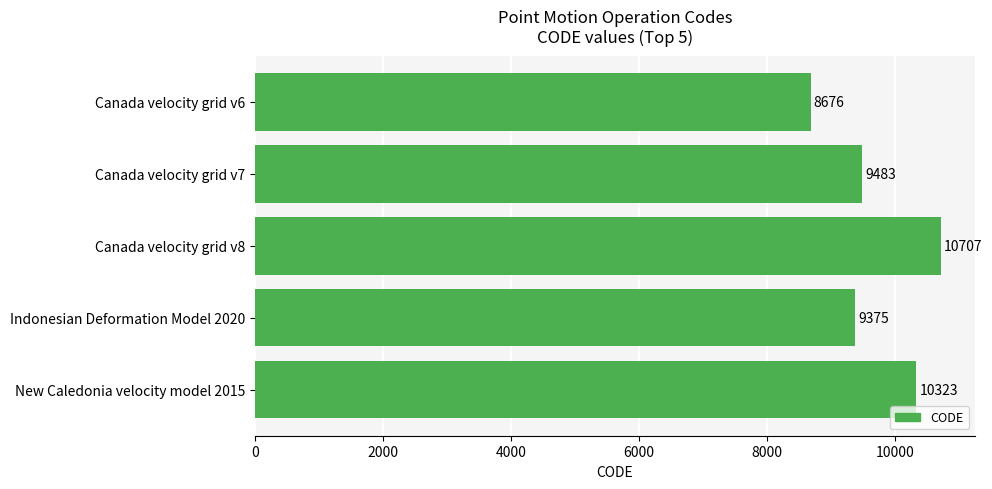

What value does the data have at Canada velocity grid v7, to the nearest 50?

9500